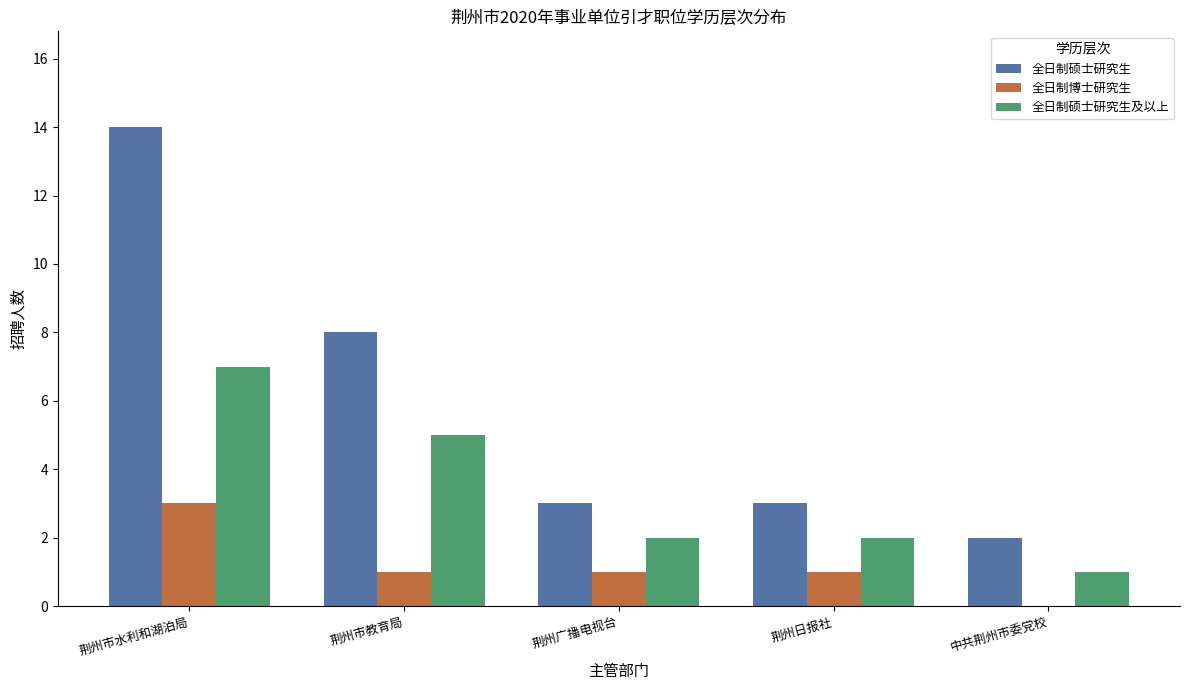

What are all the series names shown in the legend?

全日制硕士研究生, 全日制博士研究生, 全日制硕士研究生及以上